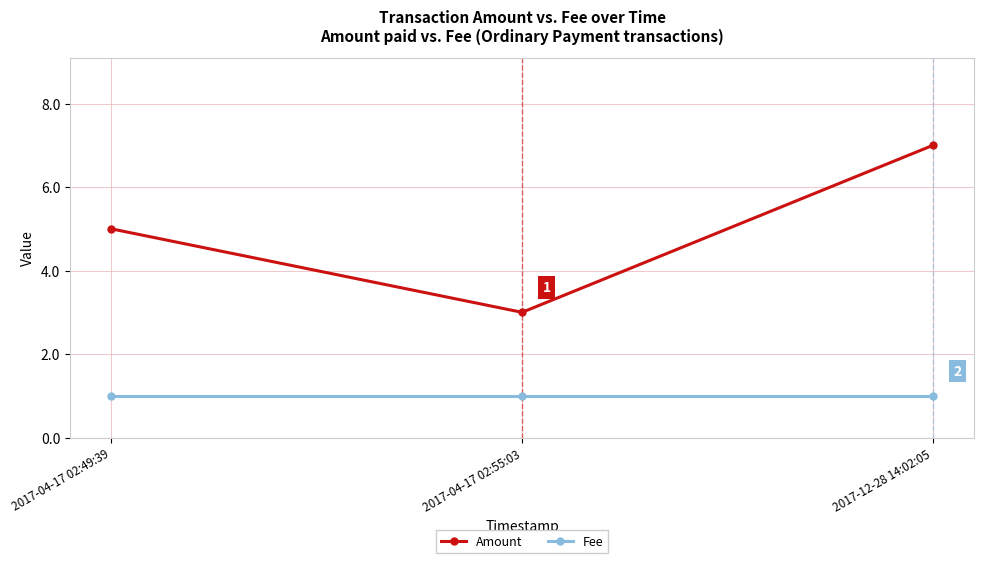

Is it true that Amount equals 5 at 2017-04-17 02:55:03?

False